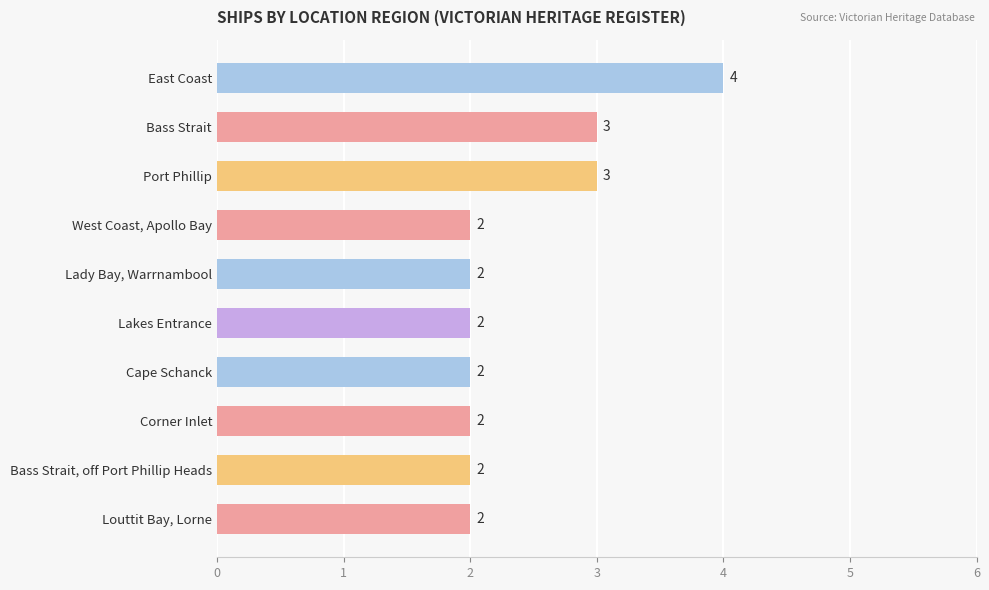

Which has a higher value, Louttit Bay, Lorne or Port Phillip?

Port Phillip